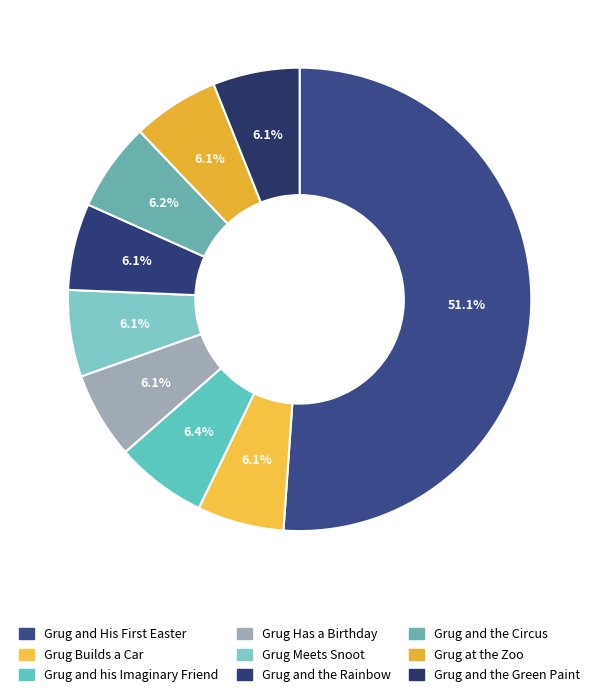

What is the largest slice in the pie chart?

Grug and His First Easter